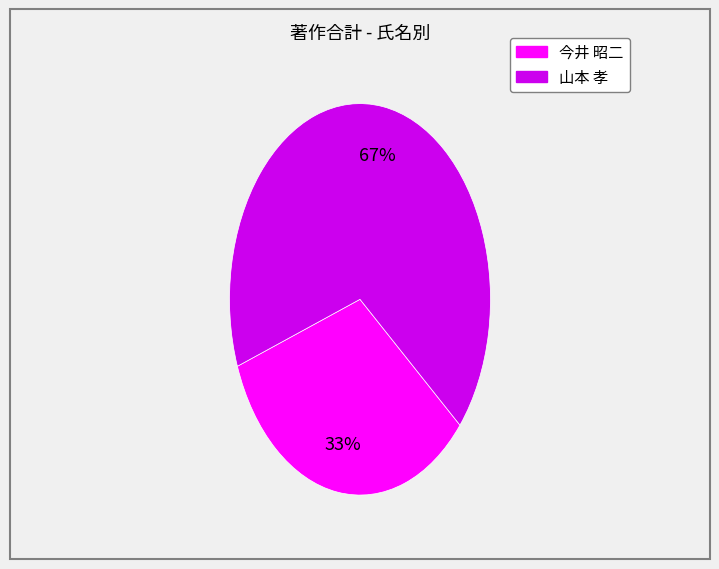

How many slices are in this pie chart?

2